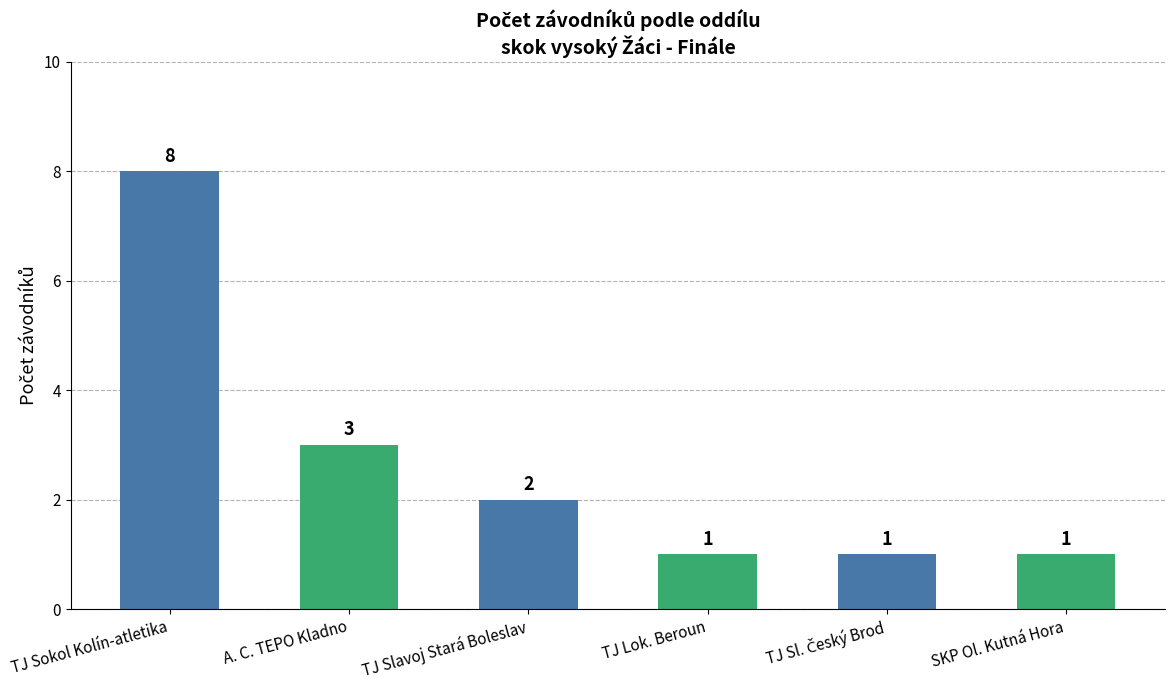

Is it true that the value at TJ Sokol Kolín-atletika is 8?

True